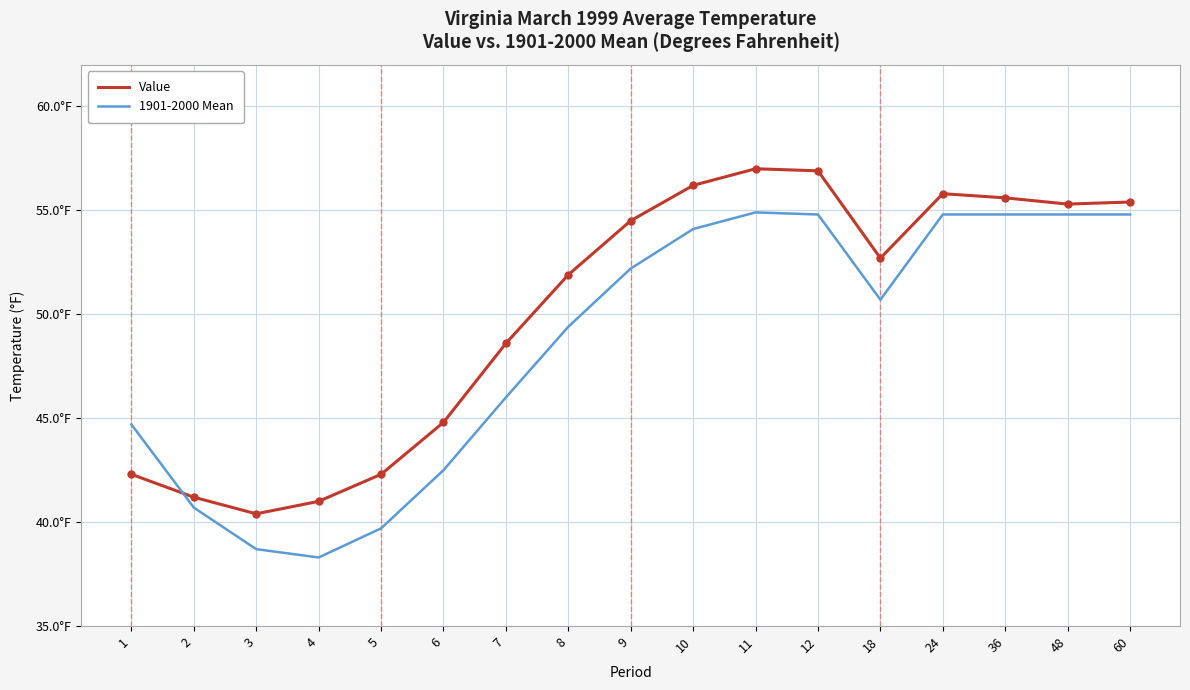

Does the chart display data point markers on the line(s)?

No